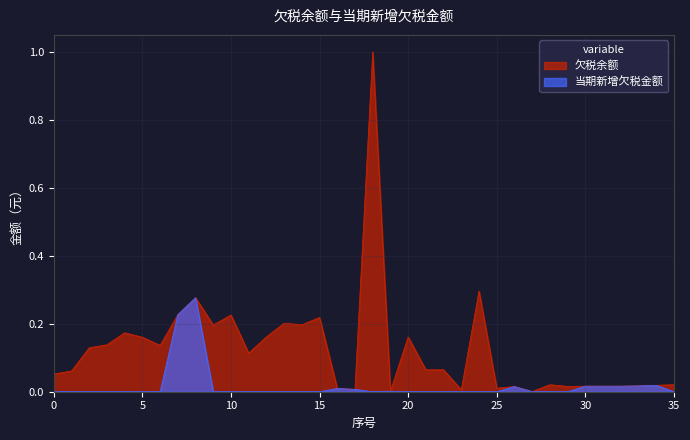

What is the difference between the maximum and minimum values in the 当期新增欠税金额 series?

0.3